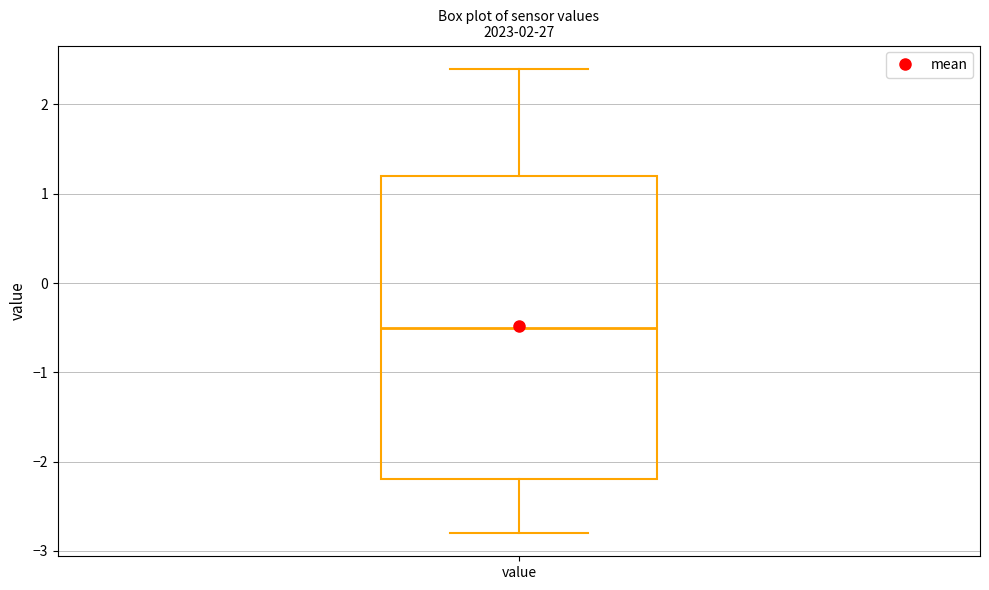

Transcribe this box plot: give where the median line is, the range the box spans, and where the two whiskers end, as read against the y-axis. The values are not printed on the chart, so give them approximately, as read against the axis.

median -0.5, box -2.2 to 1.2, whiskers -2.8 to 2.4